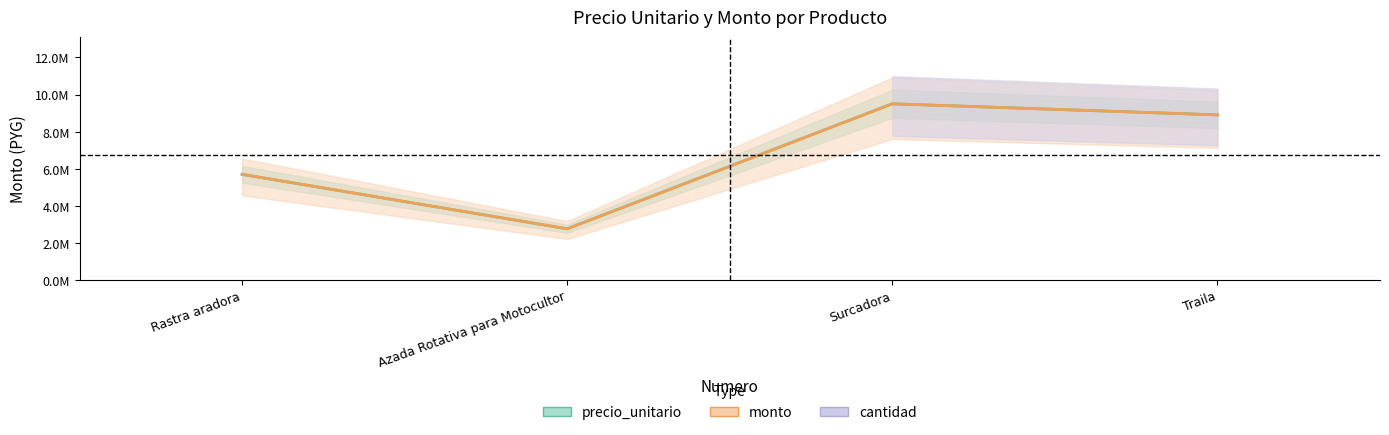

How many data points does each series have?

4